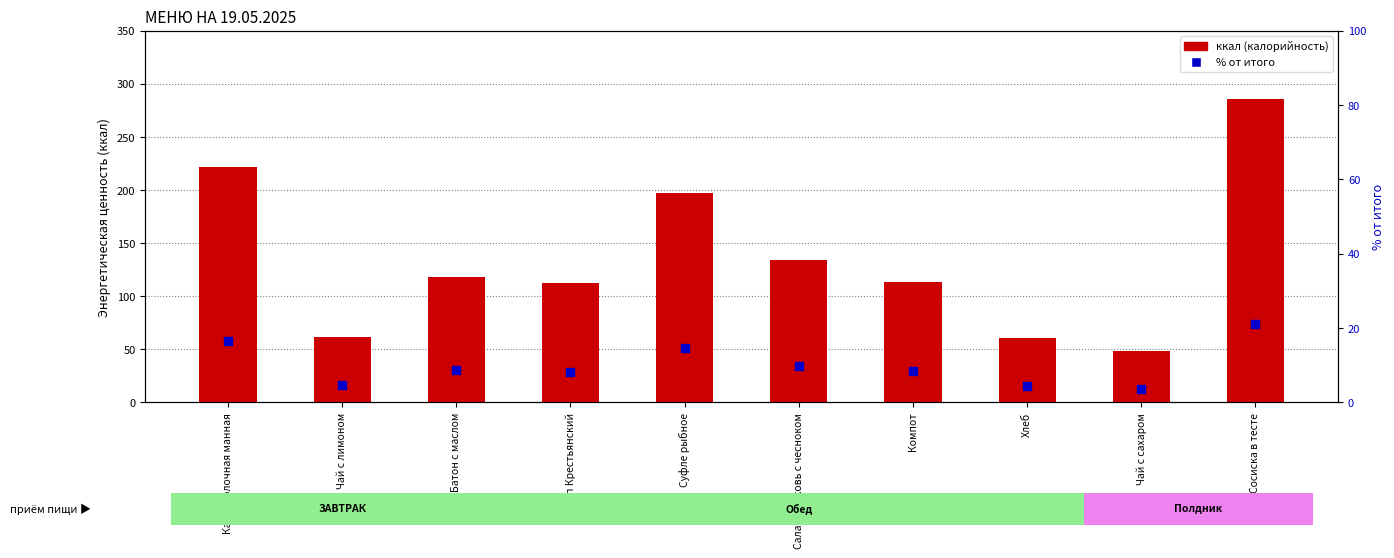

Which series has the widest spread of Y values?

ккал (калорийность)